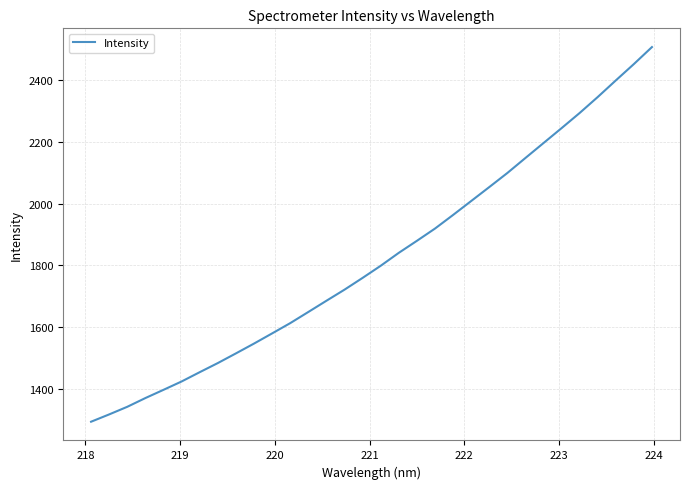

What is the minimum value shown in the chart?

1293.8